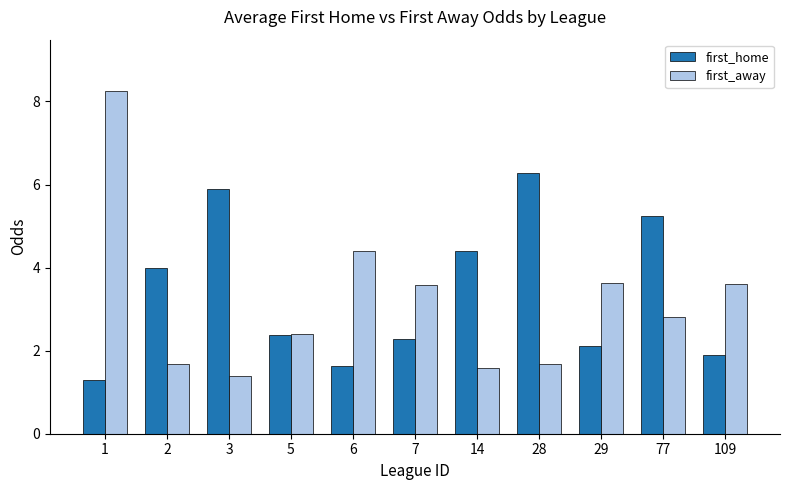

At which category is the sum across all series the highest?

1